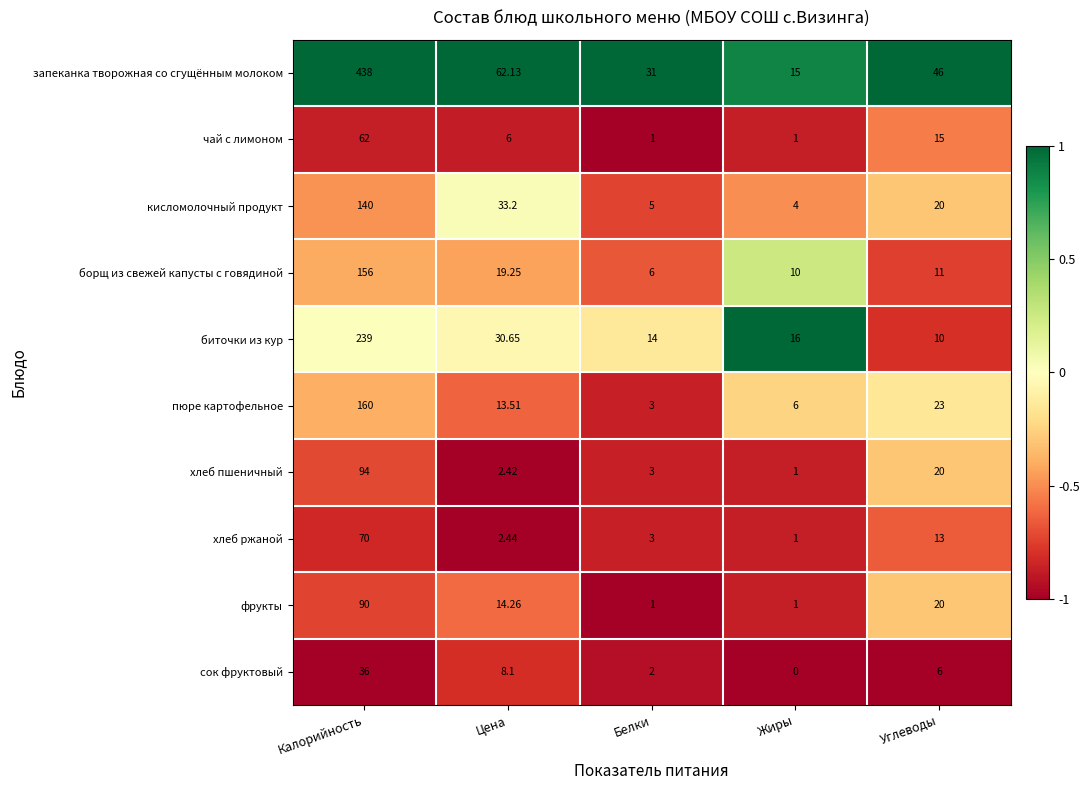

Which series changed the most between Белки and Углеводы?

пюре картофельное